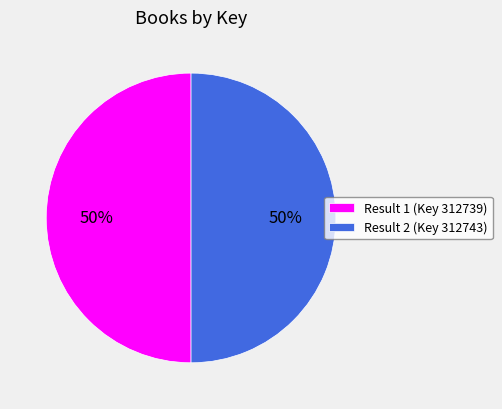

What percentage is the Result 2 (Key 312743) slice, to the nearest percent?

50%